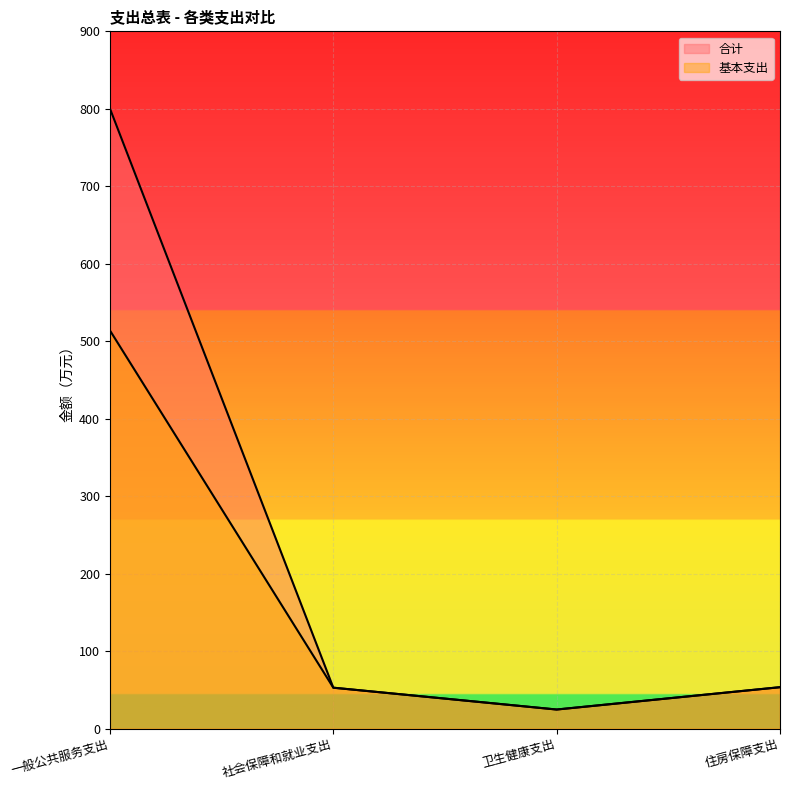

What position from the left is 一般公共服务支出?

1